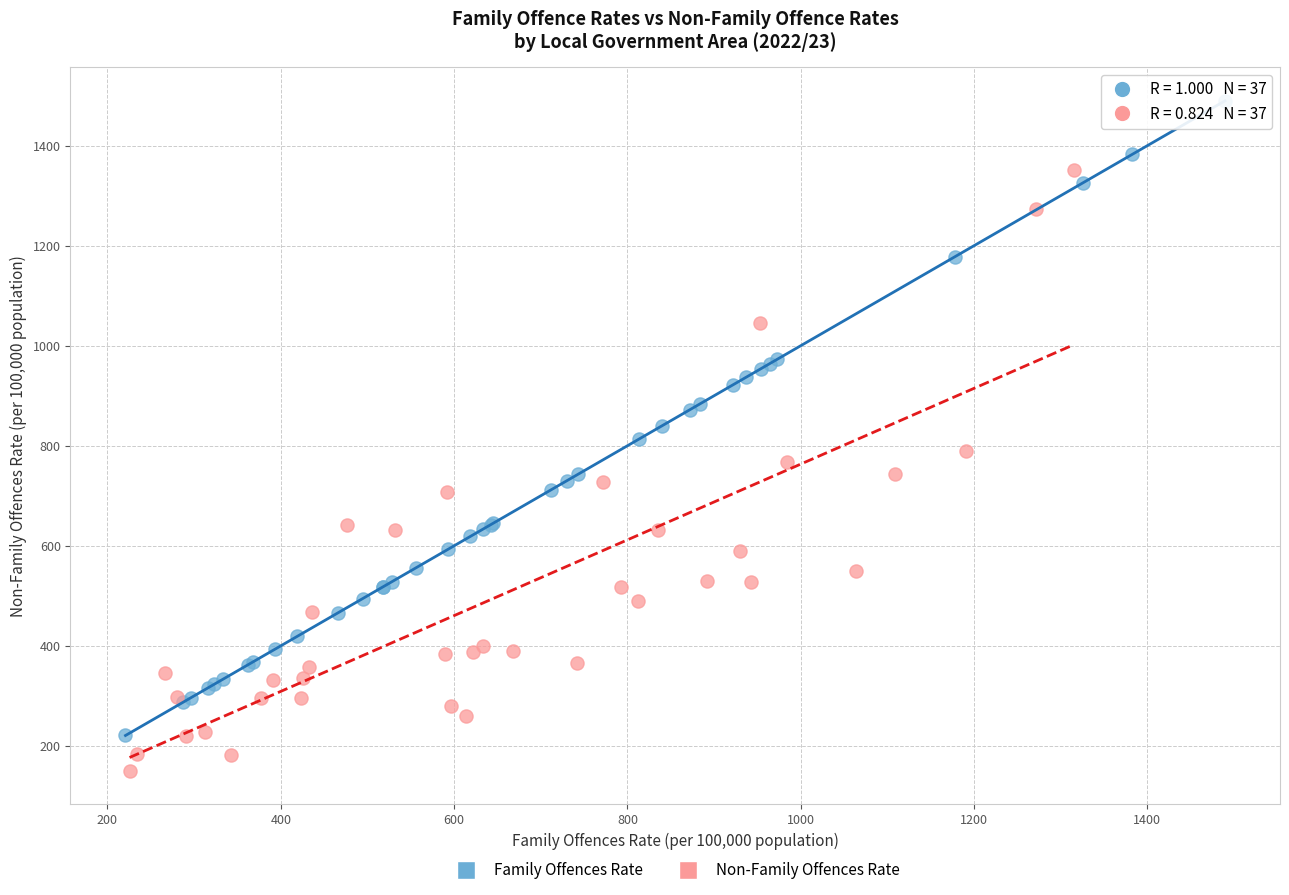

Which series reaches the maximum Y coordinate?

Family Offences Rate